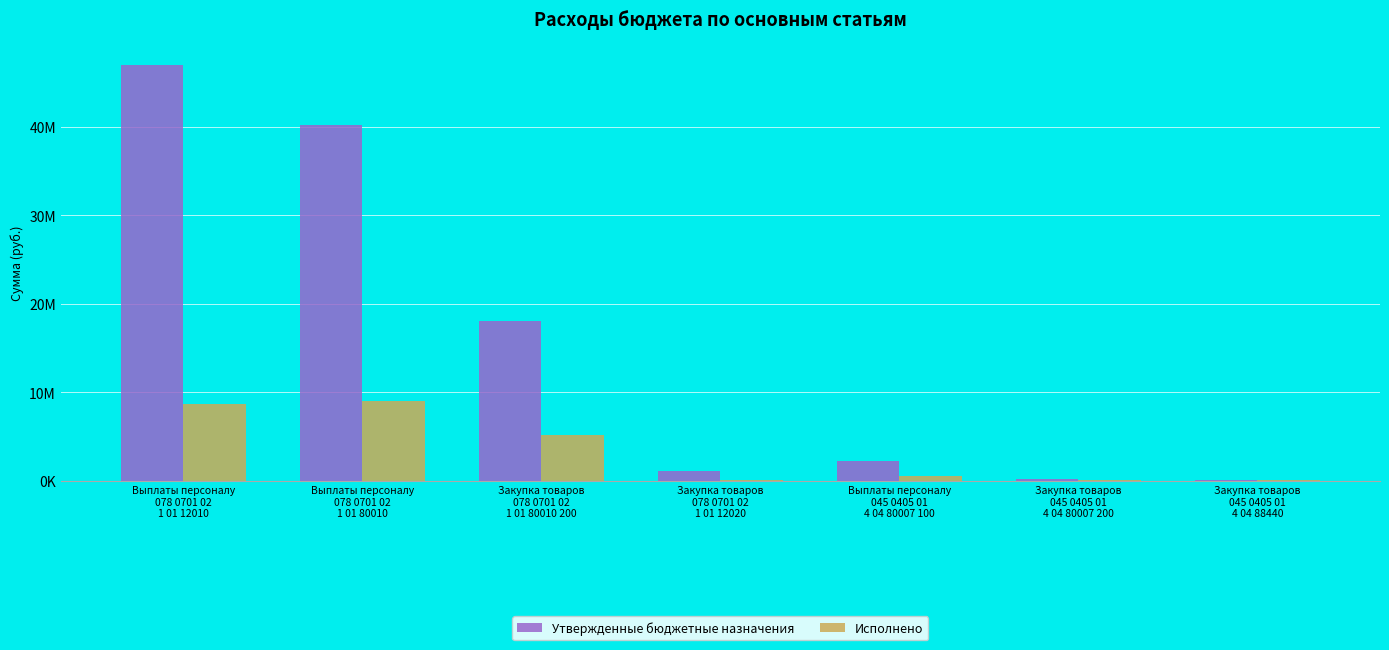

Reading left to right, transcribe all the data shown in this chart.

Утвержденные бюджетные назначения: Выплаты персоналу
078 0701 02
1 01 12010=46964000.0	Выплаты персоналу
078 0701 02
1 01 80010=40172000.0	Закупка товаров
078 0701 02
1 01 80010 200=18023941.9	Закупка товаров
078 0701 02
1 01 12020=1078000.0	Выплаты персоналу
045 0405 01
4 04 80007 100=2209000.0	Закупка товаров
045 0405 01
4 04 80007 200=128000.0	Закупка товаров
045 0405 01
4 04 88440=99748.0
Исполнено: Выплаты персоналу
078 0701 02
1 01 12010=8664956.0	Выплаты персоналу
078 0701 02
1 01 80010=9045221.6	Закупка товаров
078 0701 02
1 01 80010 200=5167147.7	Закупка товаров
078 0701 02
1 01 12020=24550.0	Выплаты персоналу
045 0405 01
4 04 80007 100=541917.2	Закупка товаров
045 0405 01
4 04 80007 200=33525.9	Закупка товаров
045 0405 01
4 04 88440=17195.0